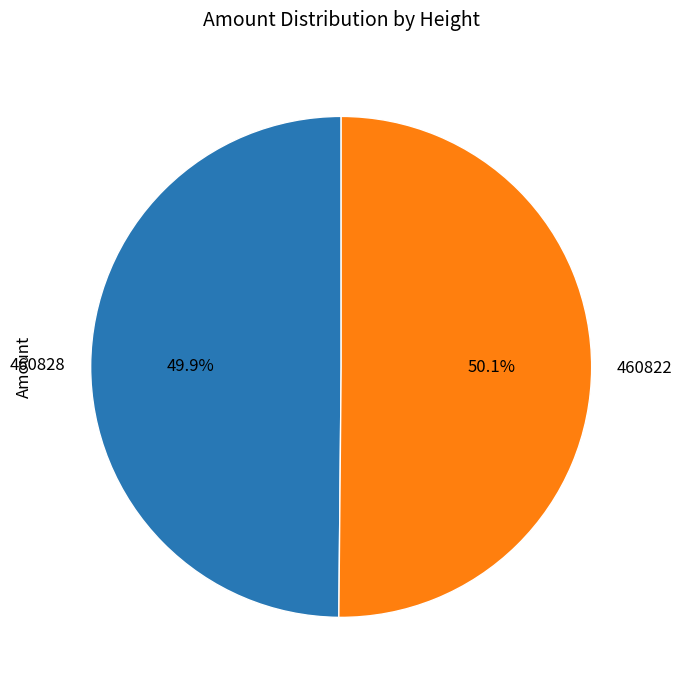

Combined, do 460828 and 460822 account for over 50%?

Yes